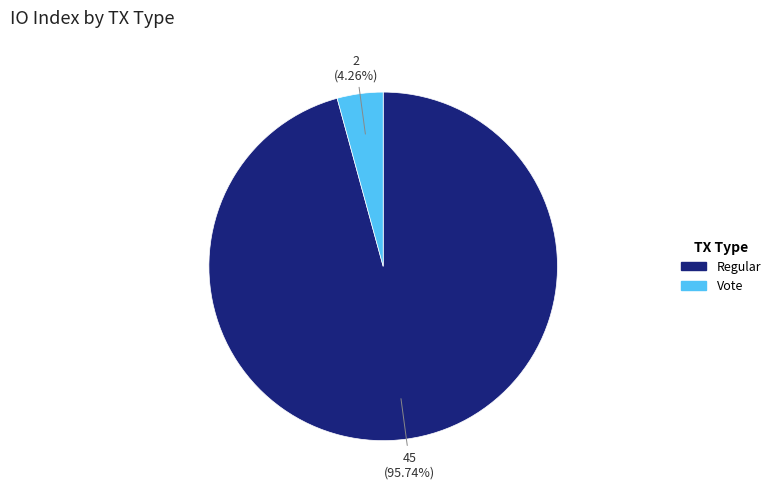

Do Vote and Regular together represent more than half of the pie?

Yes